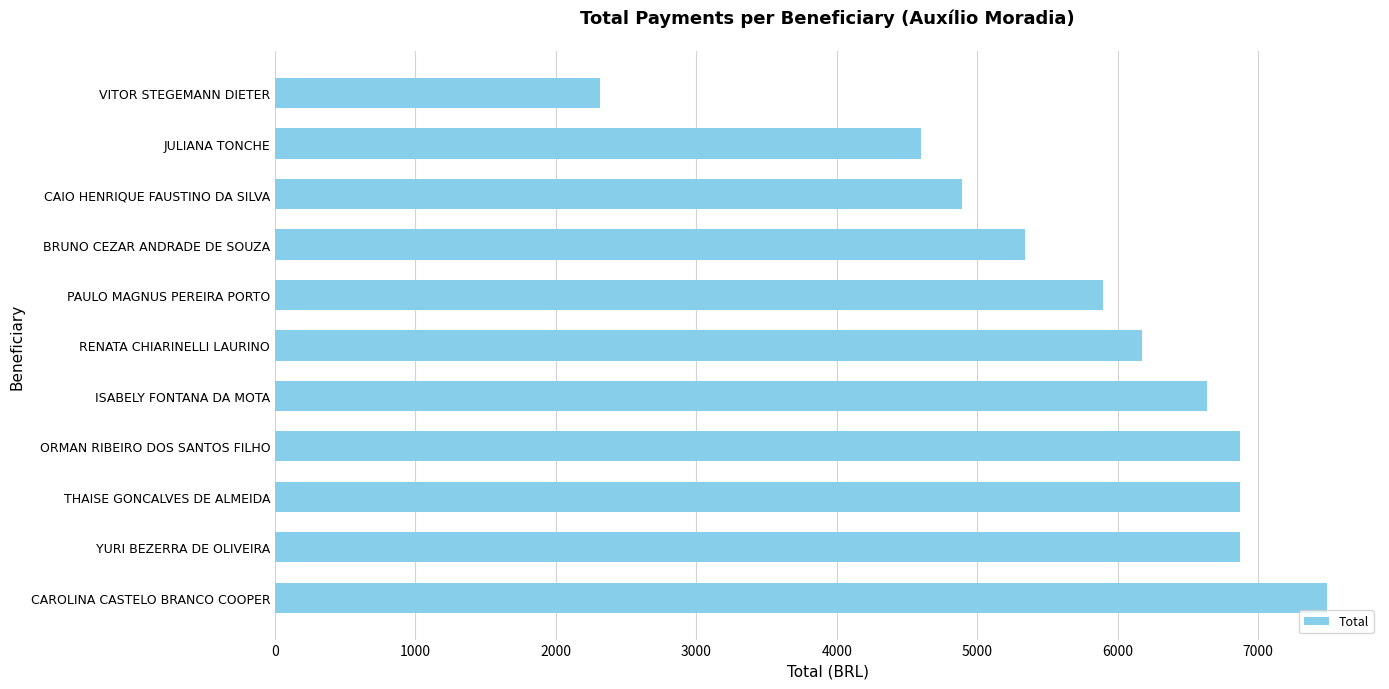

Reading top to bottom, list all the values displayed in this chart.

VITOR STEGEMANN DIETER=2315.0	JULIANA TONCHE=4600.0	CAIO HENRIQUE FAUSTINO DA SILVA=4893.2	BRUNO CEZAR ANDRADE DE SOUZA=5336.7	PAULO MAGNUS PEREIRA PORTO=5896.4	RENATA CHIARINELLI LAURINO=6174.0	ISABELY FONTANA DA MOTA=6635.0	ORMAN RIBEIRO DOS SANTOS FILHO=6869.9	THAISE GONCALVES DE ALMEIDA=6869.9	YURI BEZERRA DE OLIVEIRA=6869.9	CAROLINA CASTELO BRANCO COOPER=7492.5